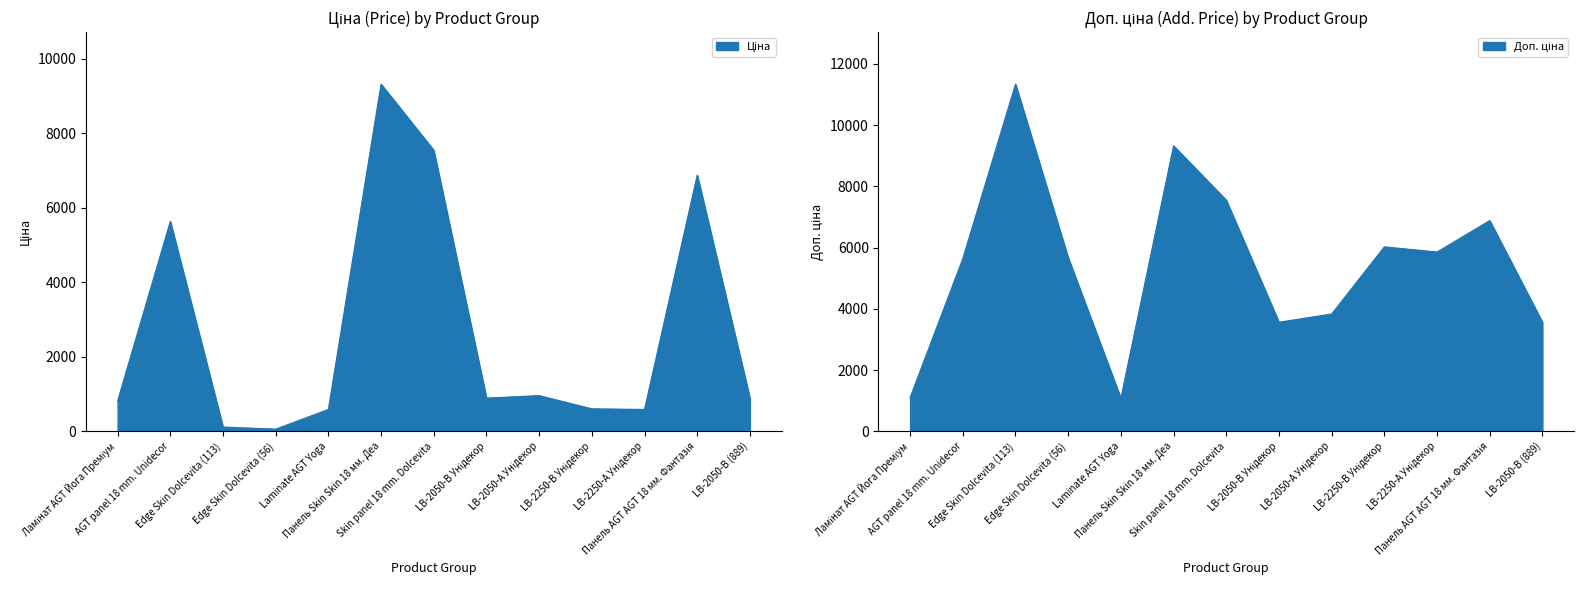

List the series in order of their overall mean, highest first.

Доп. ціна, Ціна